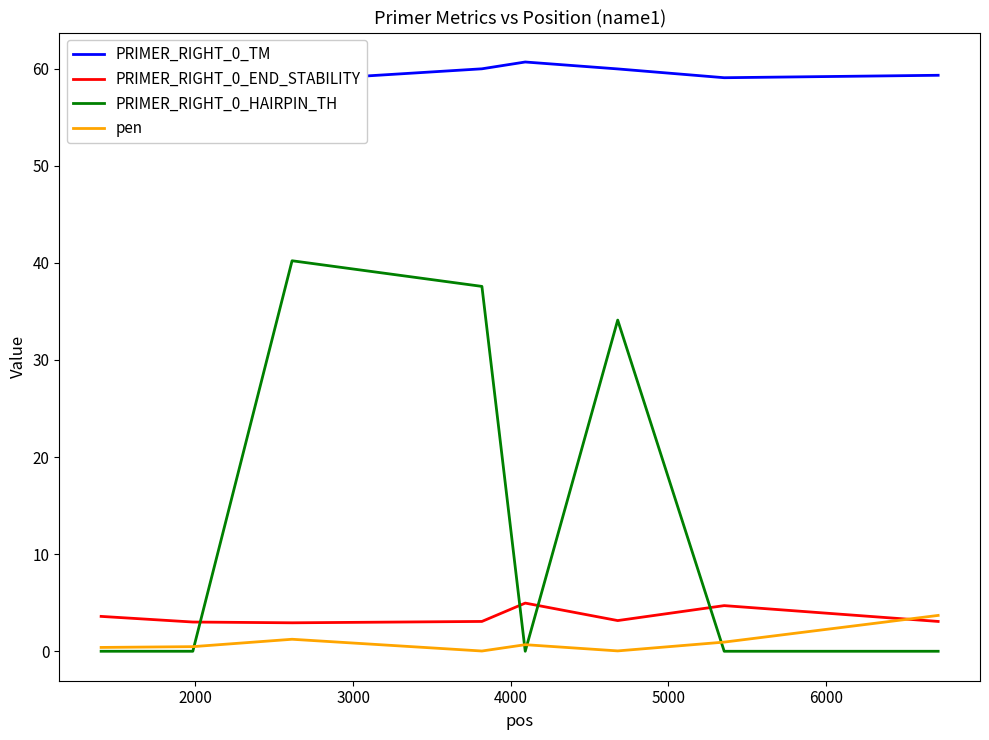

Which series has the largest total across all categories?

PRIMER_RIGHT_0_TM